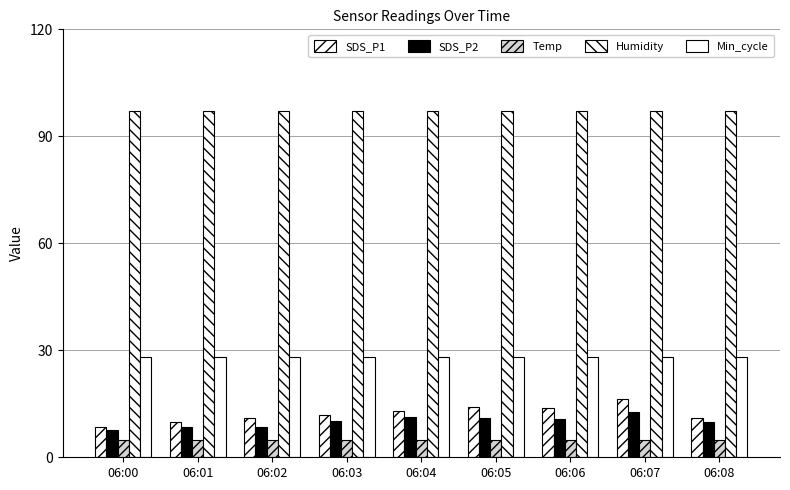

At which category is the sum across all series the highest?

06:07